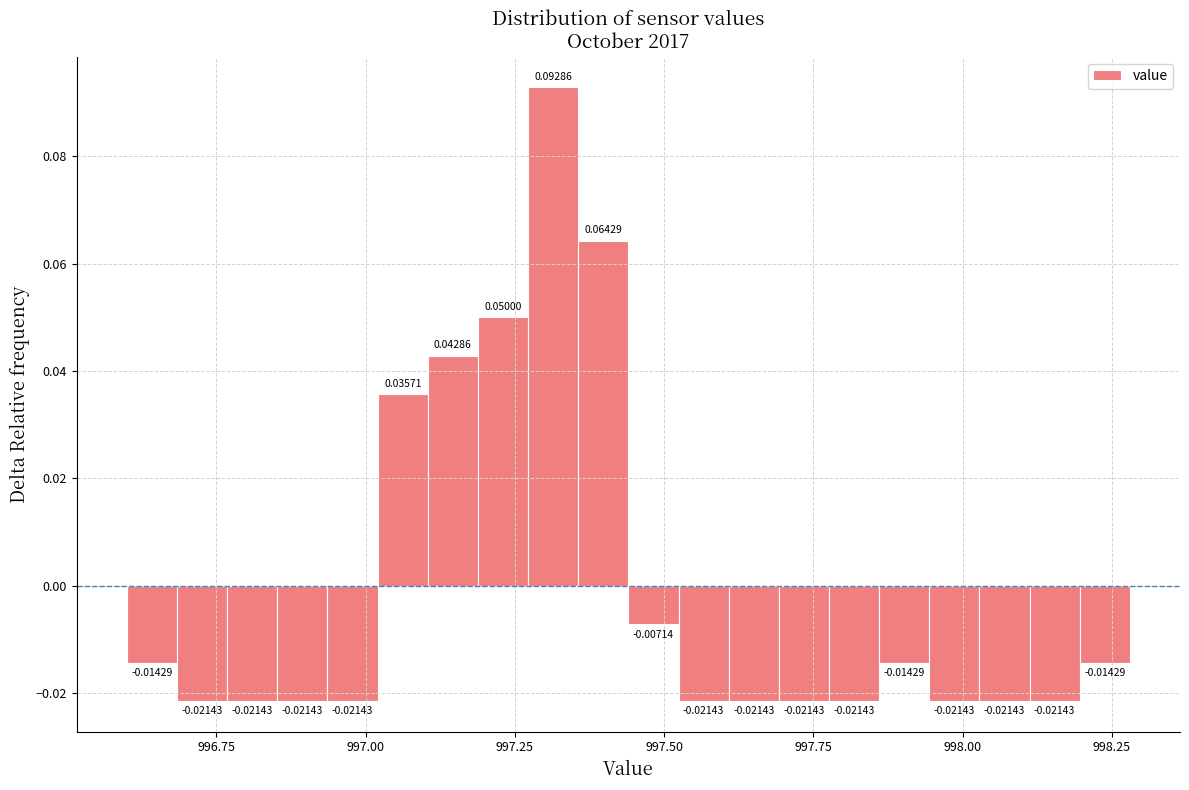

Around what value on the x-axis is the tallest bar? Give the approximate position of its centre, as read against the axis.

997.30